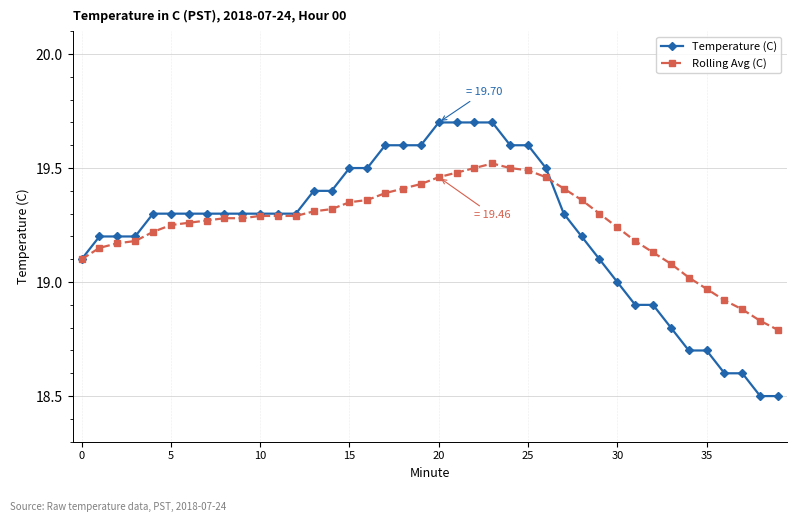

How many values in the Rolling Avg (C) series are below 19?

5